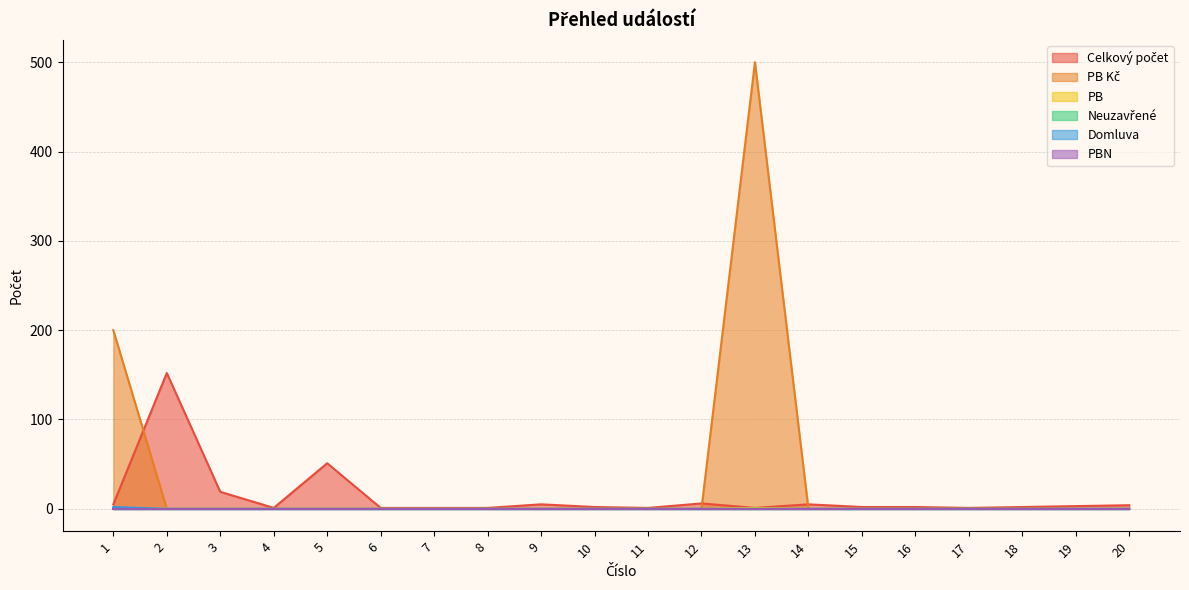

The PB Kč series shows -223 at 17. True or false?

False